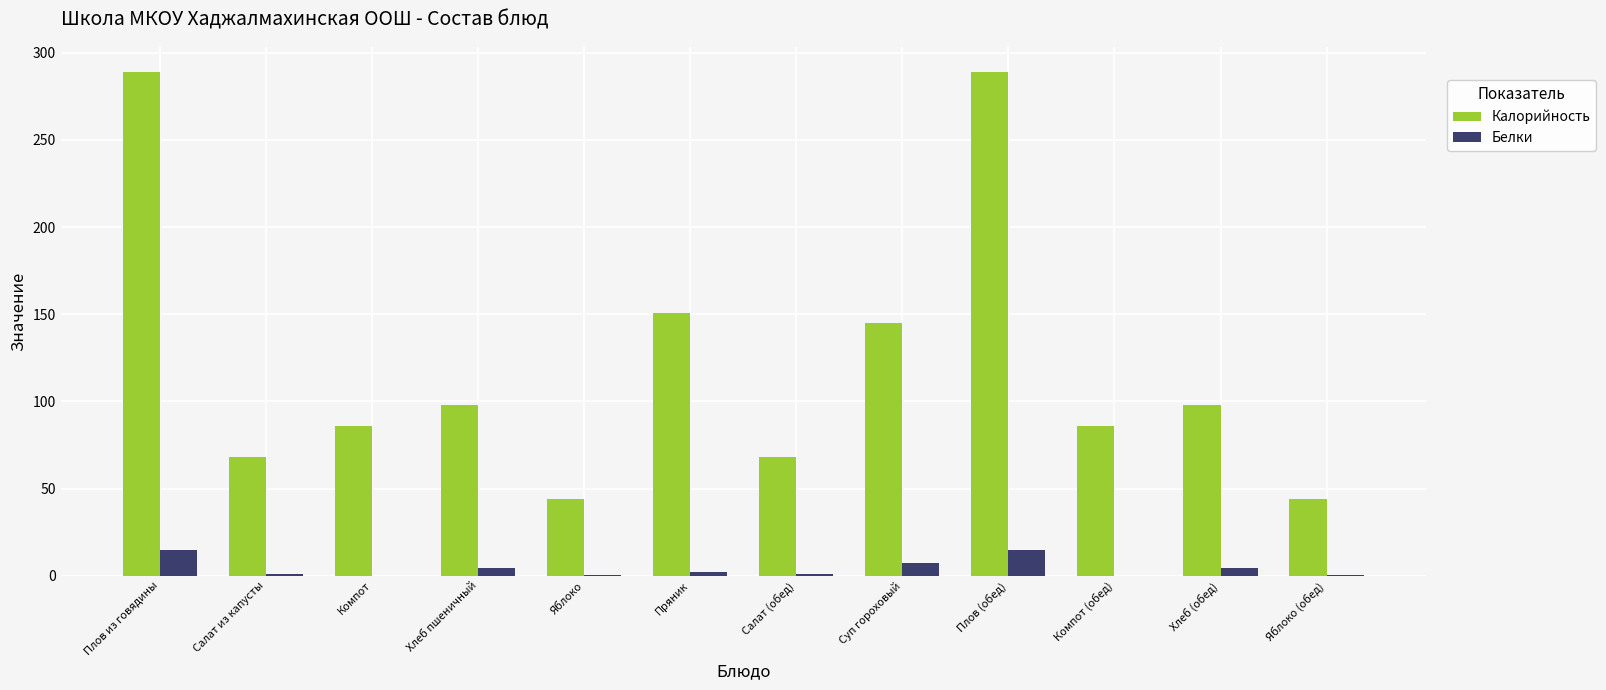

Which series has the widest spread of values?

Калорийность